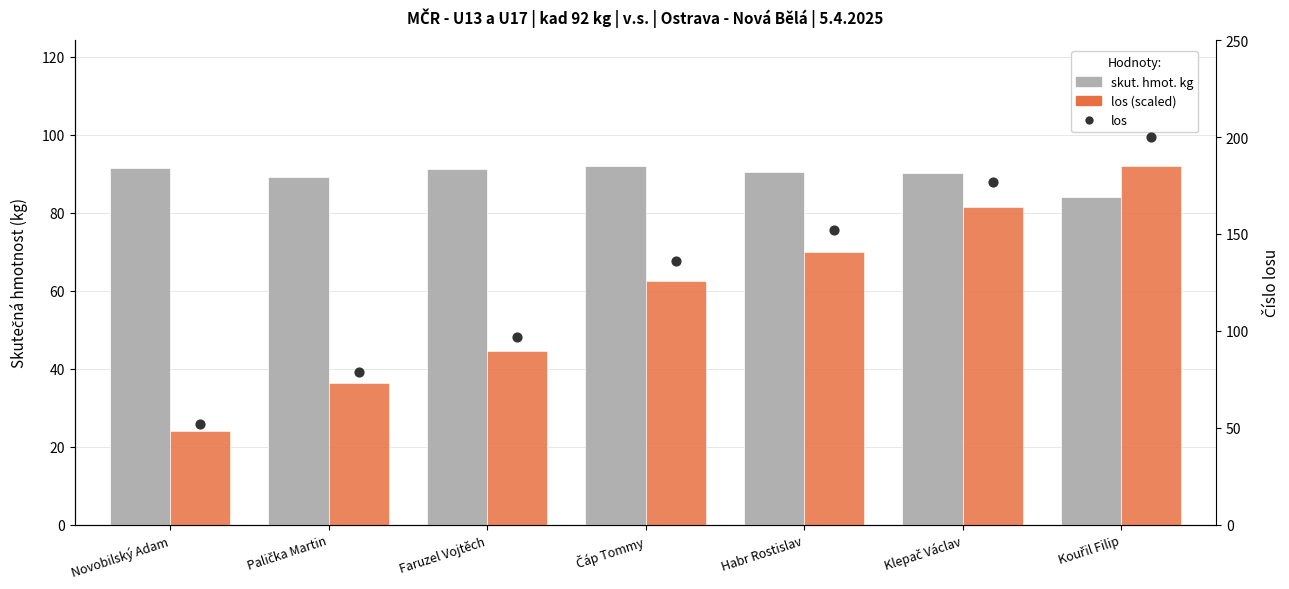

At how many categories does at least one series exceed 95?

5